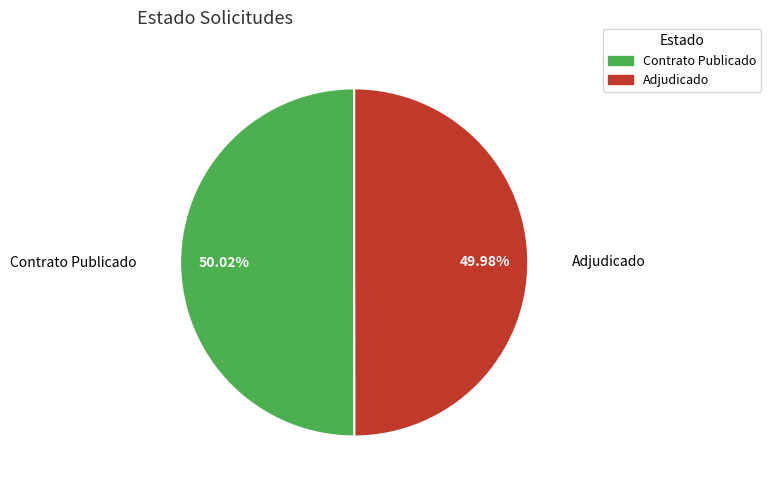

Does any single category account for the majority?

Yes